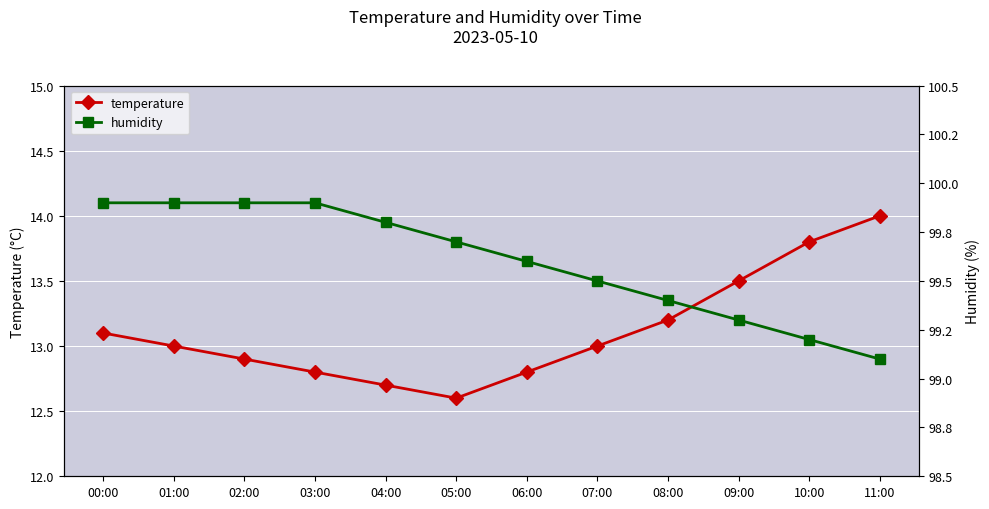

Between 08:00 and 05:00, which is larger?

08:00